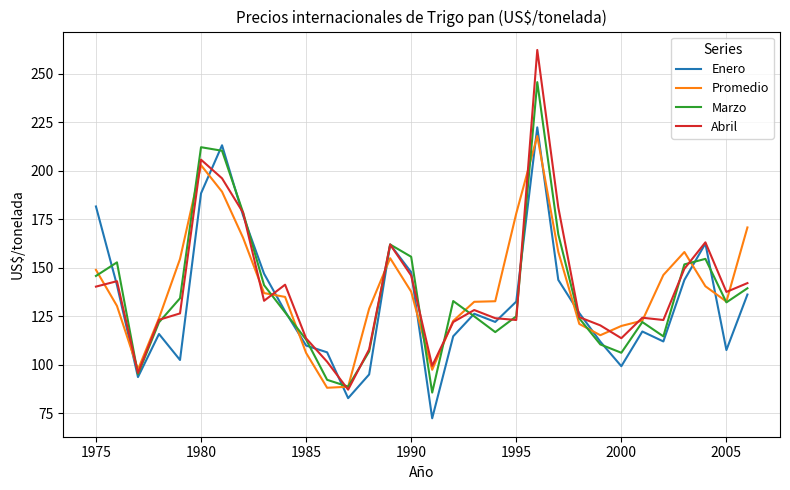

After their last crossing, which series has the higher values: Promedio or Enero?

Promedio